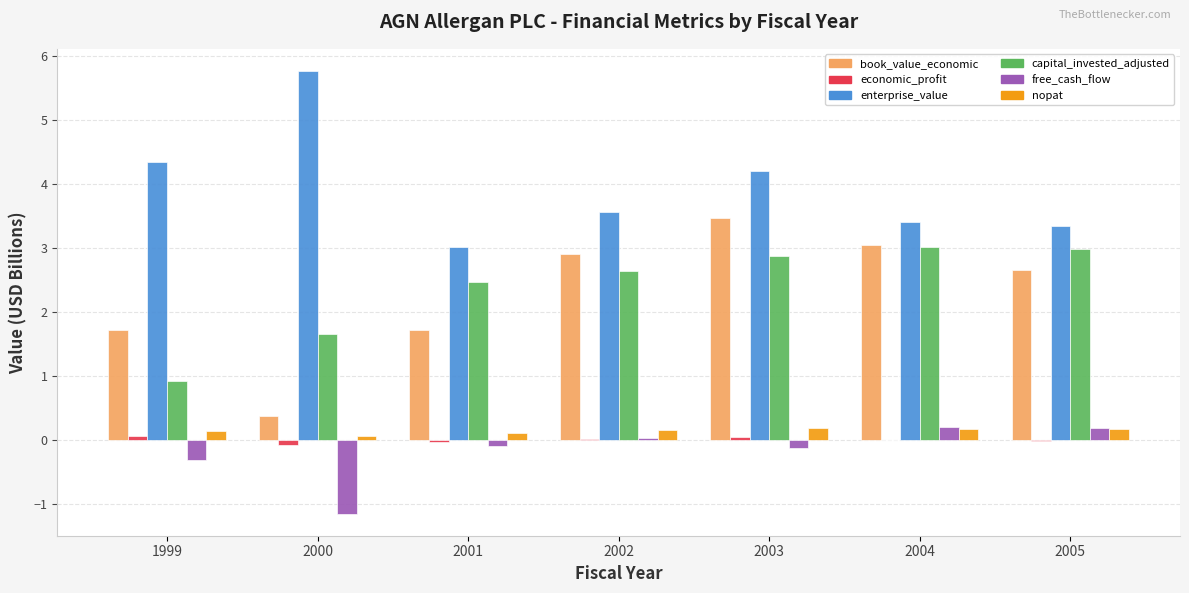

Count the number of categories in the chart.

7